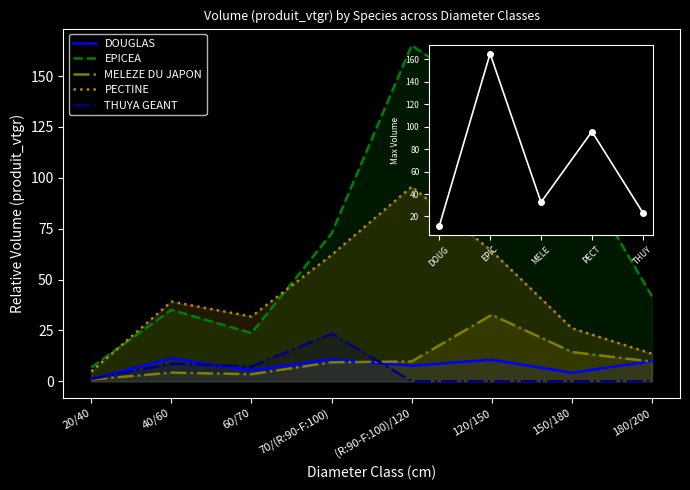

Reading left to right, list all the values displayed in this chart.

DOUGLAS: 1.1	11.2	5.3	10.7	7.7	10.6	4.2	9.9
EPICEA: 6.8	35.1	23.7	72.7	165.1	138.9	109.1	41.8
MELEZE DU JAPON: 0.9	4.3	3.5	9.3	9.8	32.7	14.4	9.7
PECTINE: 4.8	39.2	31.8	62.1	95.6	64.0	26.1	13.5
THUYA GEANT: 1.1	8.7	7.2	23.4	0.0	0.0	0.0	0.0